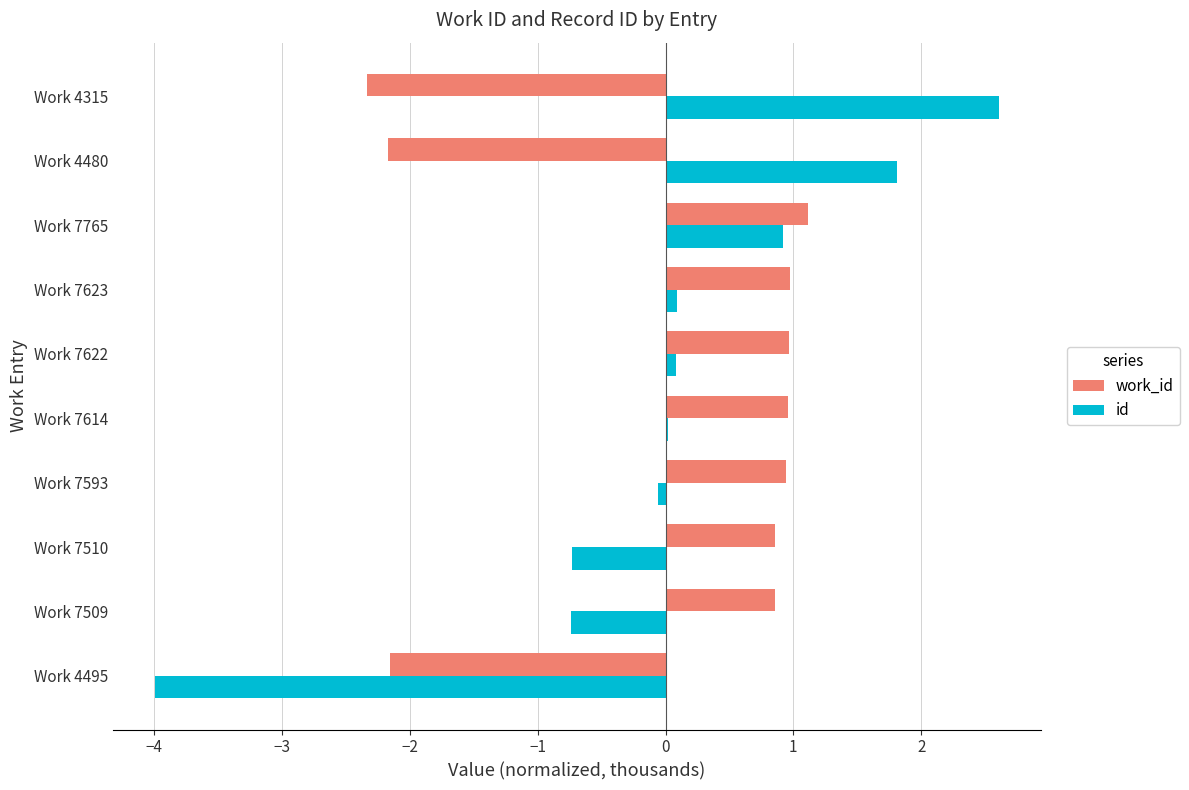

Rank the series at Work 4315 from lowest to highest value.

work_id, id